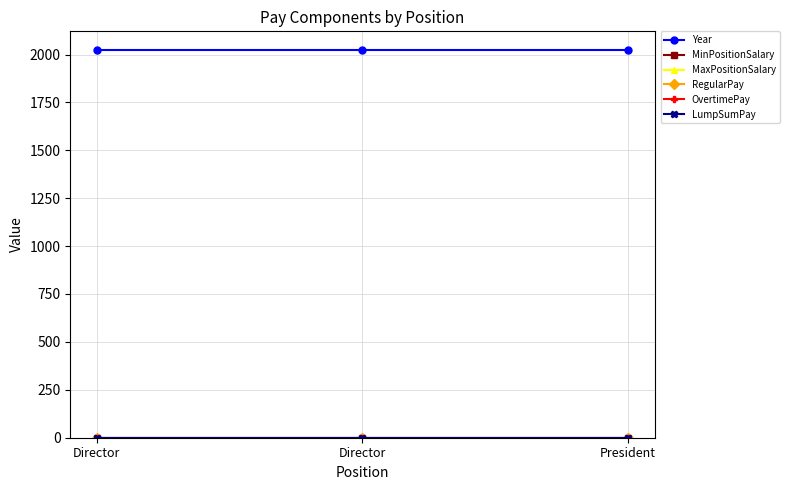

Which series has the largest total across all categories?

Year